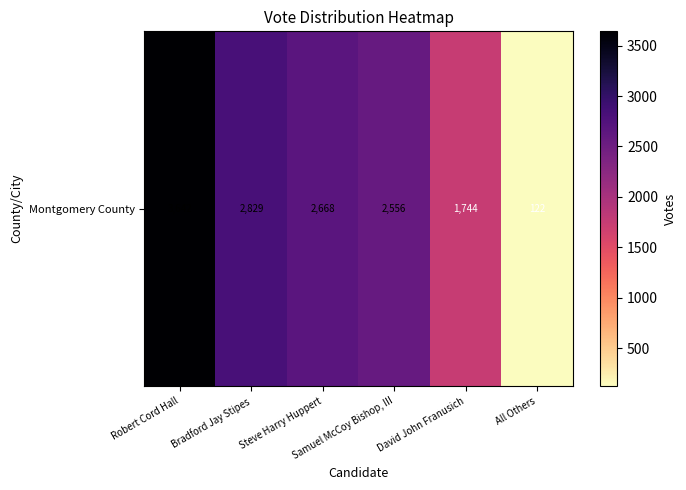

List the labels in order of value, smallest first.

All Others, David John Franusich, Samuel McCoy Bishop, III, Steve Harry Huppert, Bradford Jay Stipes, Robert Cord Hall